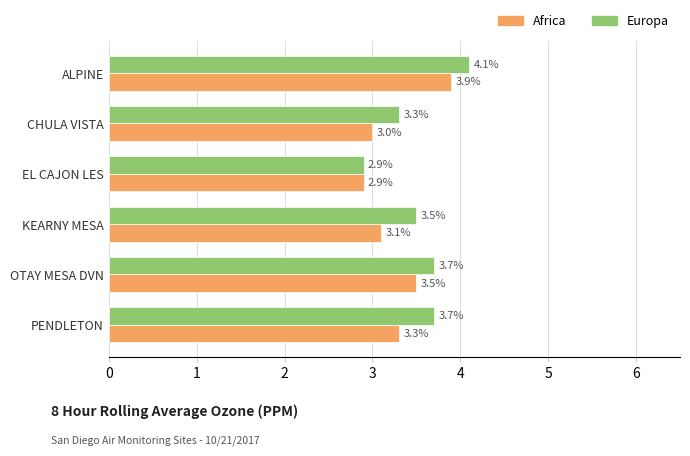

Rank the series by their maximum value, from lowest to highest.

Africa, Europa